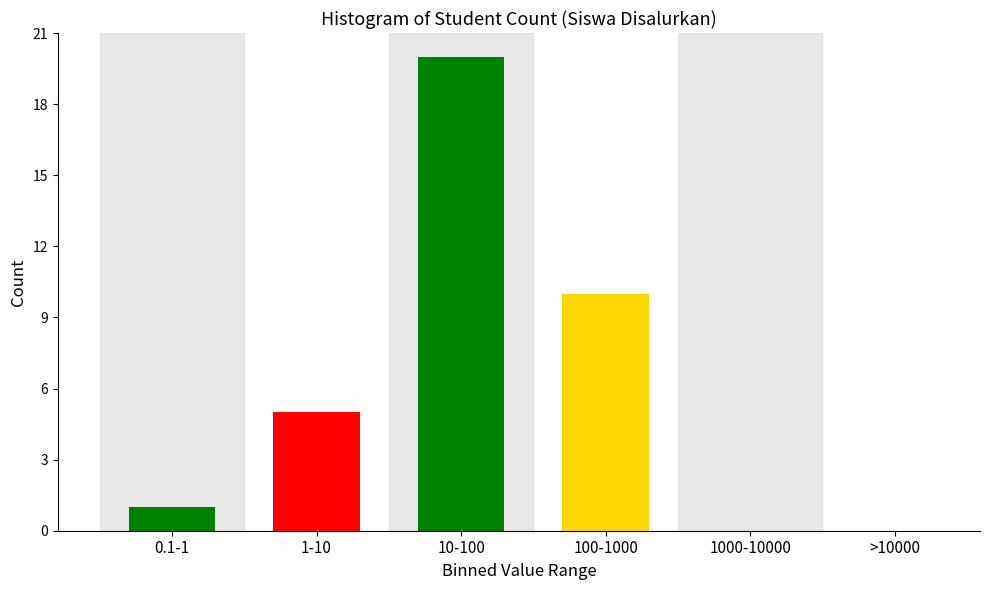

Reading right to left, extract all data points from this chart.

>10000=0	1000-10000=0	100-1000=10	10-100=20	1-10=5	0.1-1=1